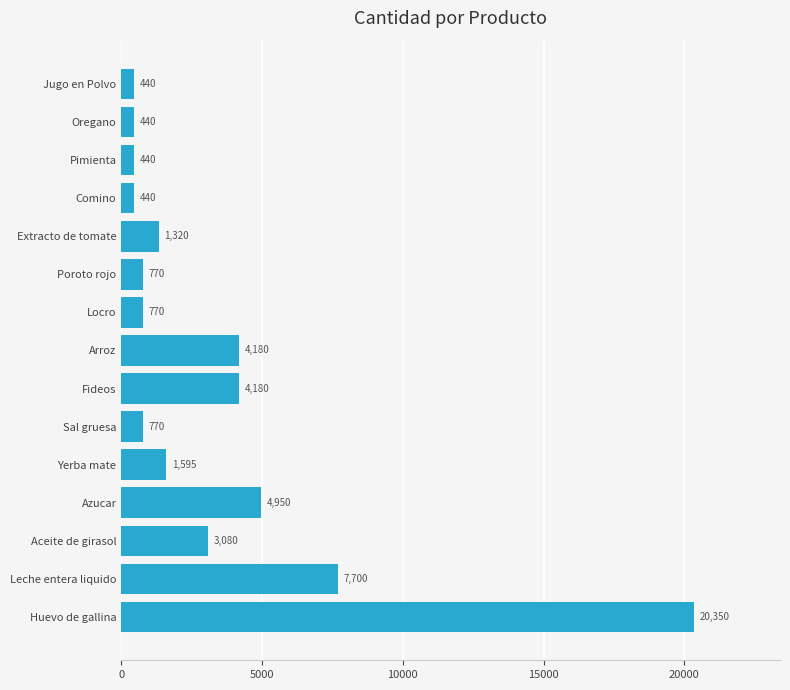

What is the sum of all values?

51425